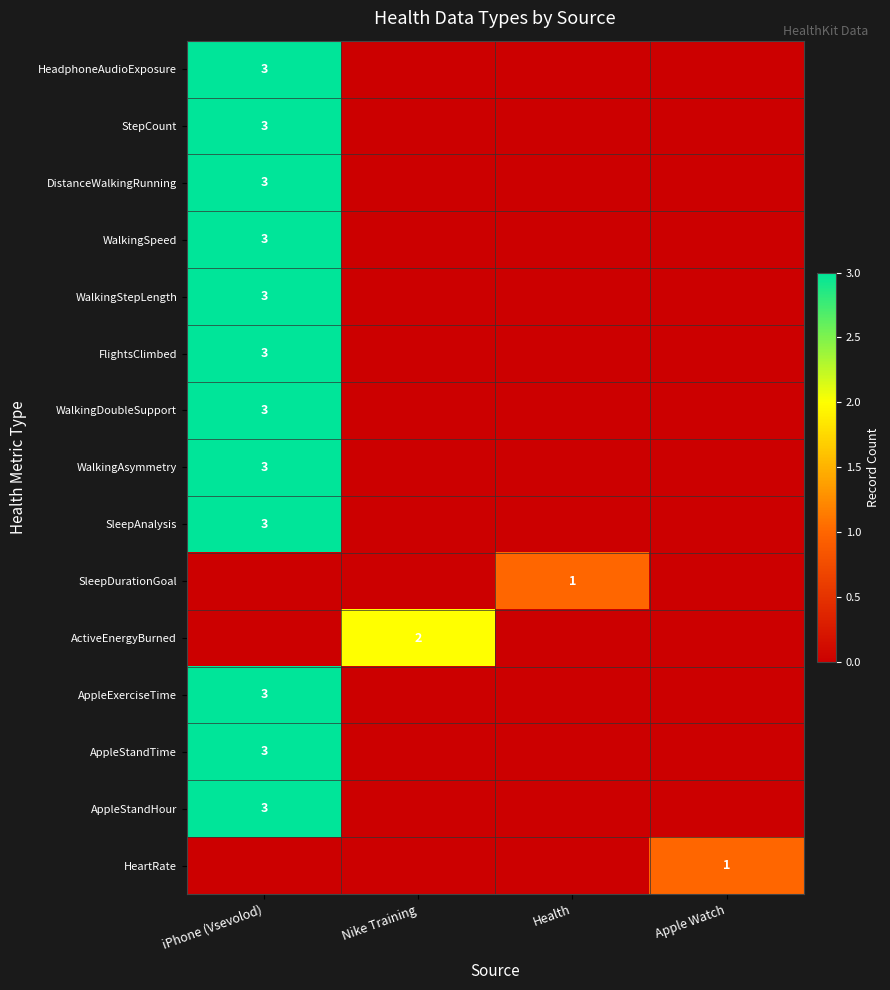

True or false: SleepAnalysis has a value of 5 at iPhone (Vsevolod).

False